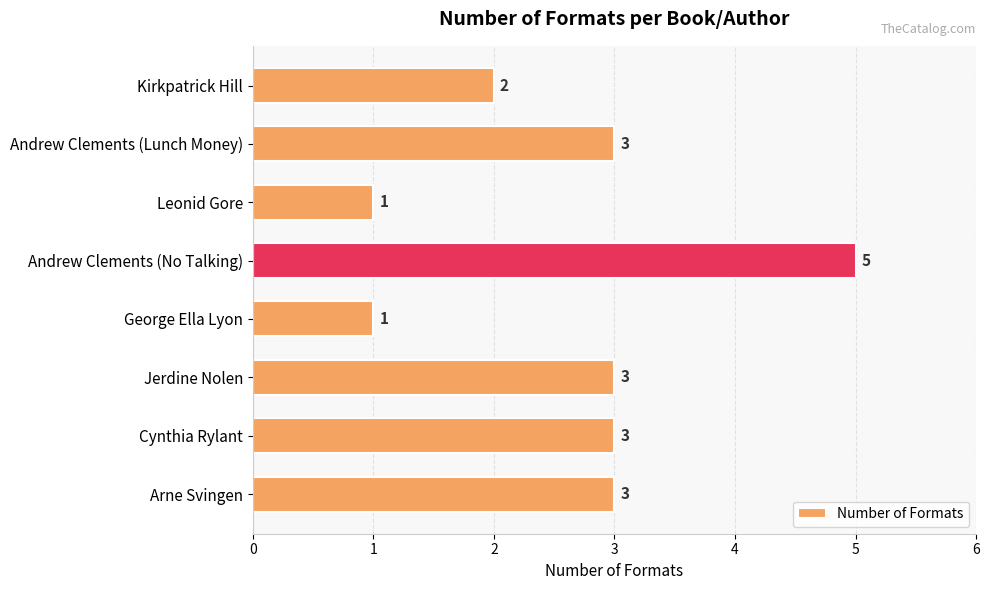

The value at George Ella Lyon is 1. True or false?

True